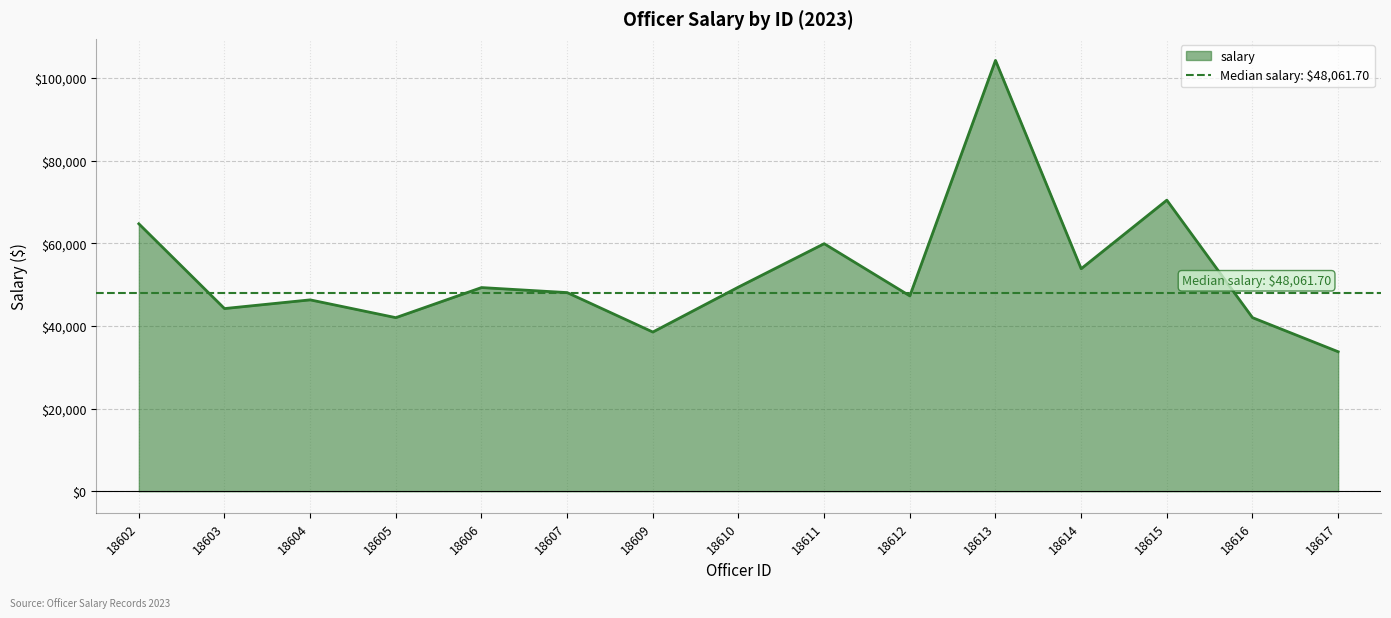

What is the difference between the second highest and second lowest values?

31911.9